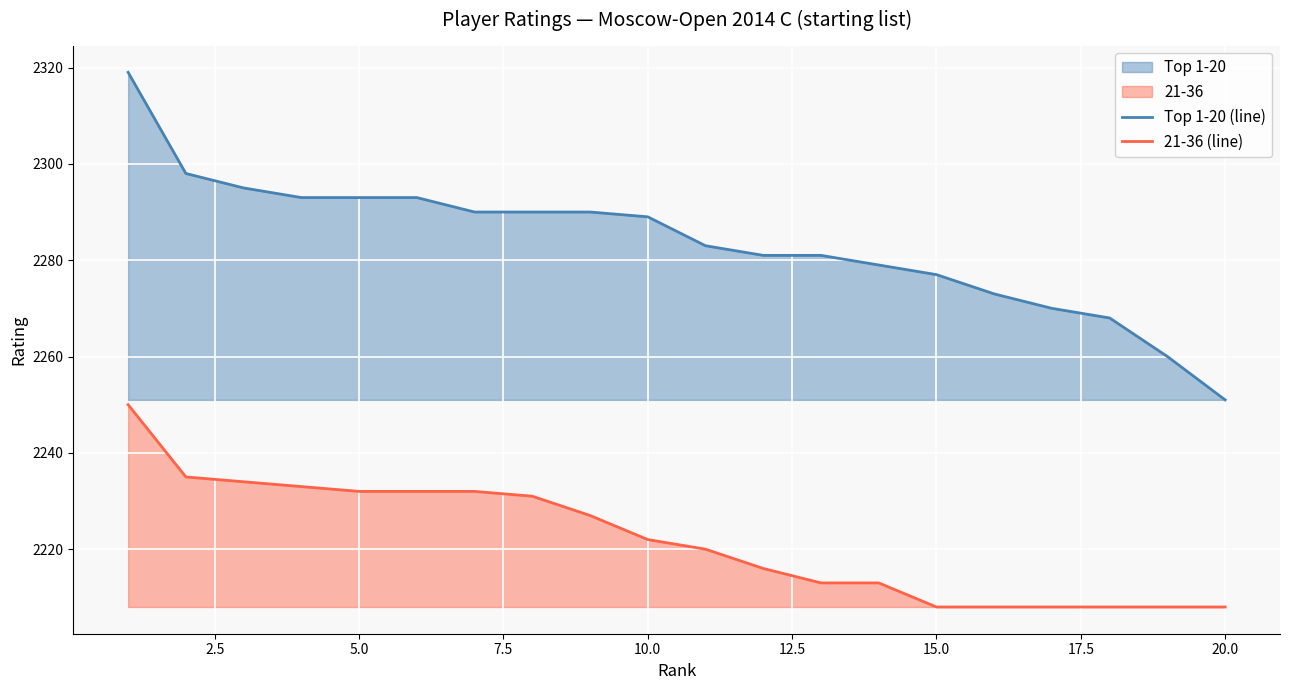

True or false: 21-36 and Top 1-20 cross at least once.

False